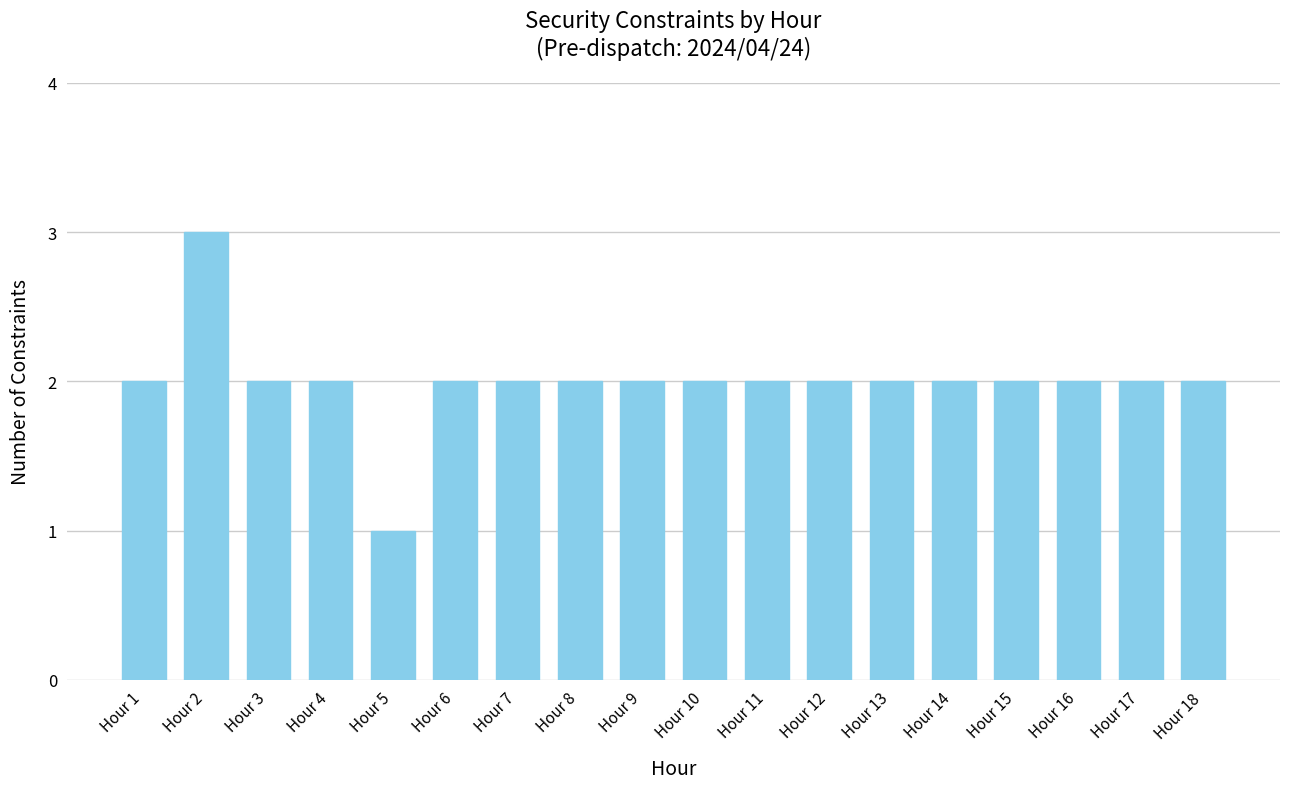

The value at Hour 9 is 2. True or false?

True